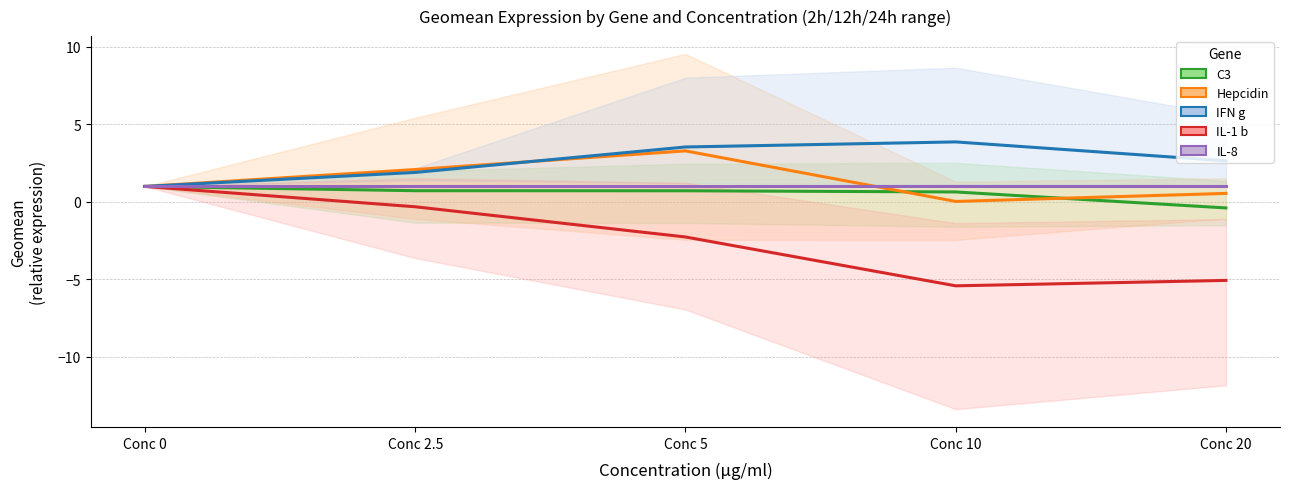

True or false: IL-1 b has more than 1 points higher than both neighbors.

False